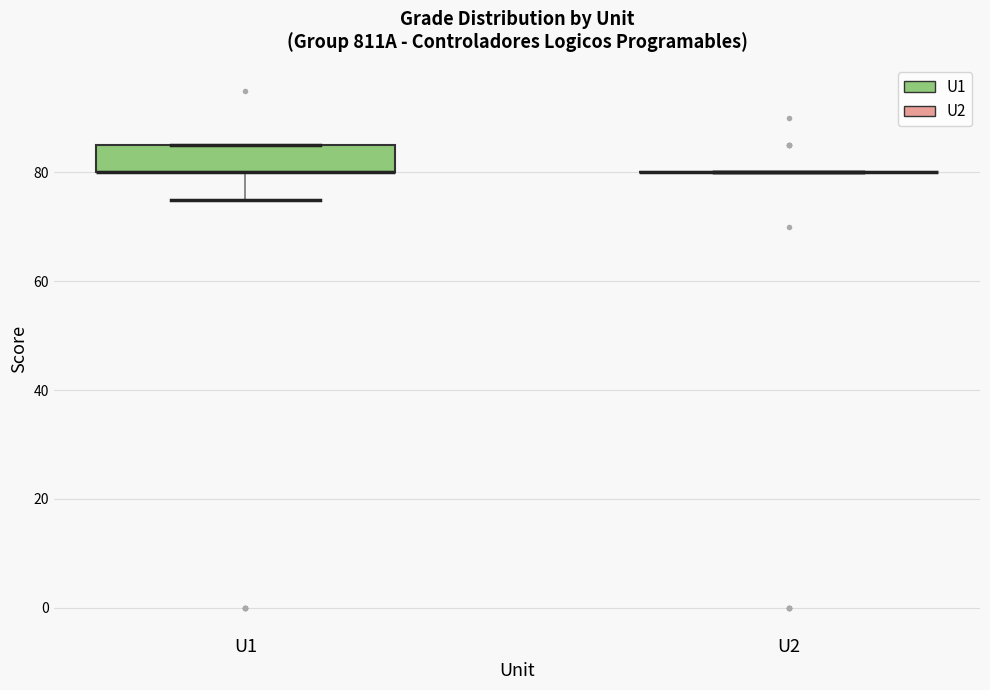

Where does the lower whisker of the box for U1 end on the y-axis? The values are not printed on the chart, so give them approximately, as read against the axis.

76